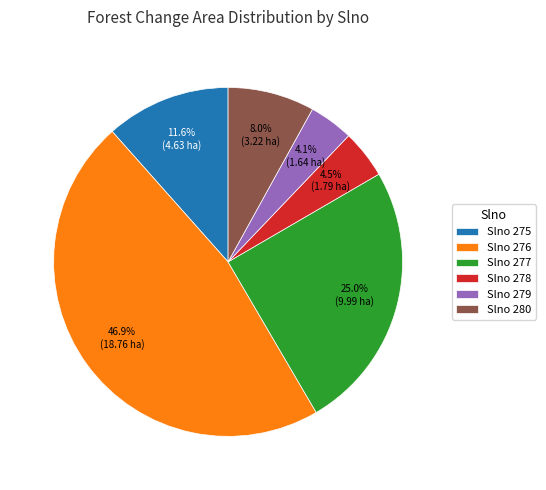

How many segments does this pie chart have?

6